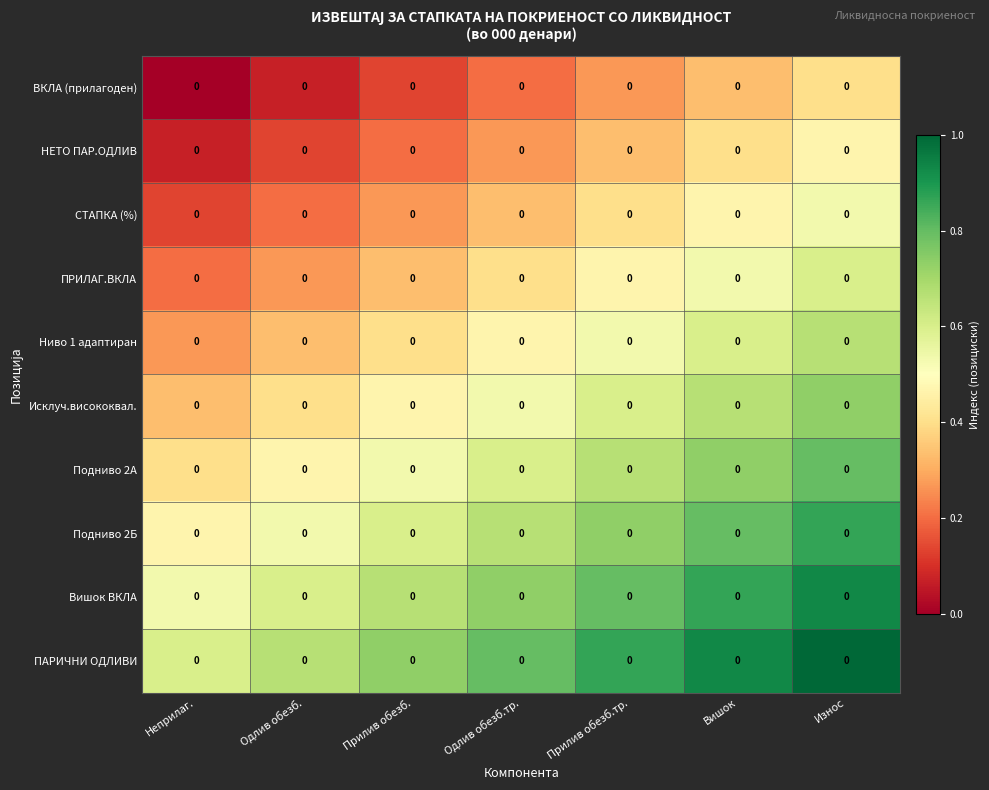

How many Вишок ВКЛА values are between 0 and 1?

7